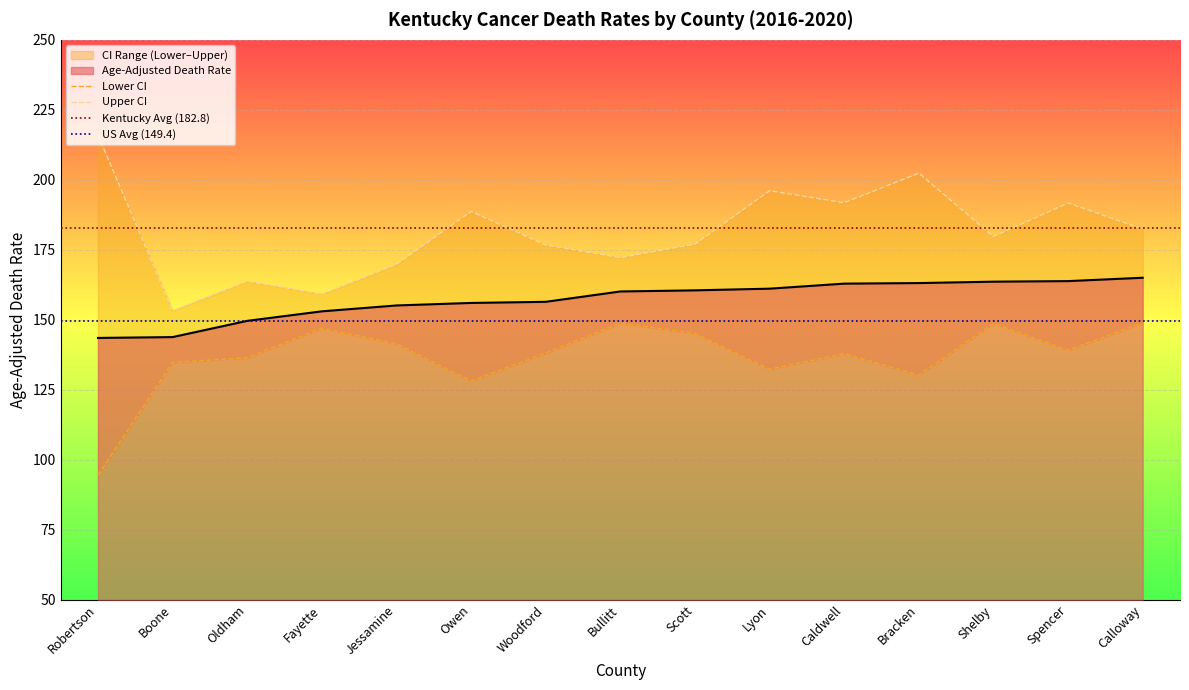

The value of Lower CI (Rate) at Oldham is 136.4. True or false?

True